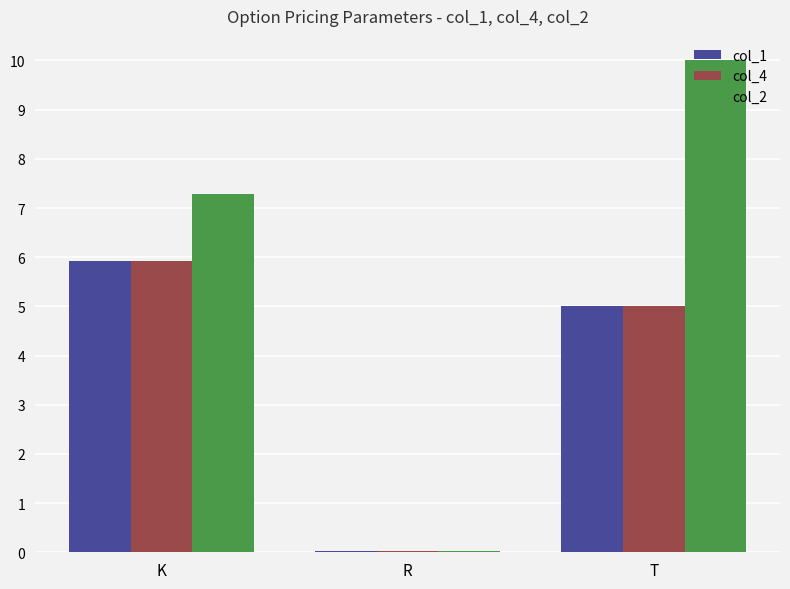

What is the sum of the col_1 values at T and K?

10.9